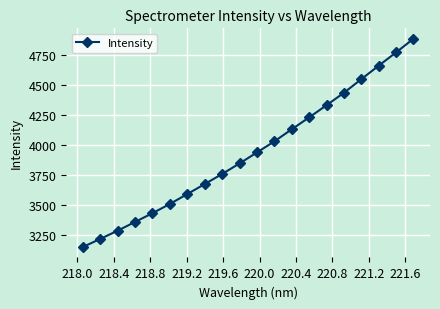

What is the minimum value shown in the chart?

3151.3